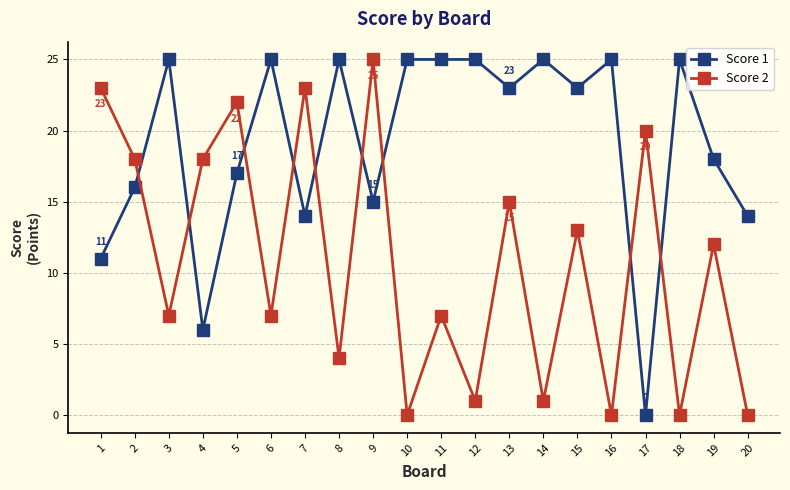

True or false: Score 1 and Score 2 cross at least once.

True